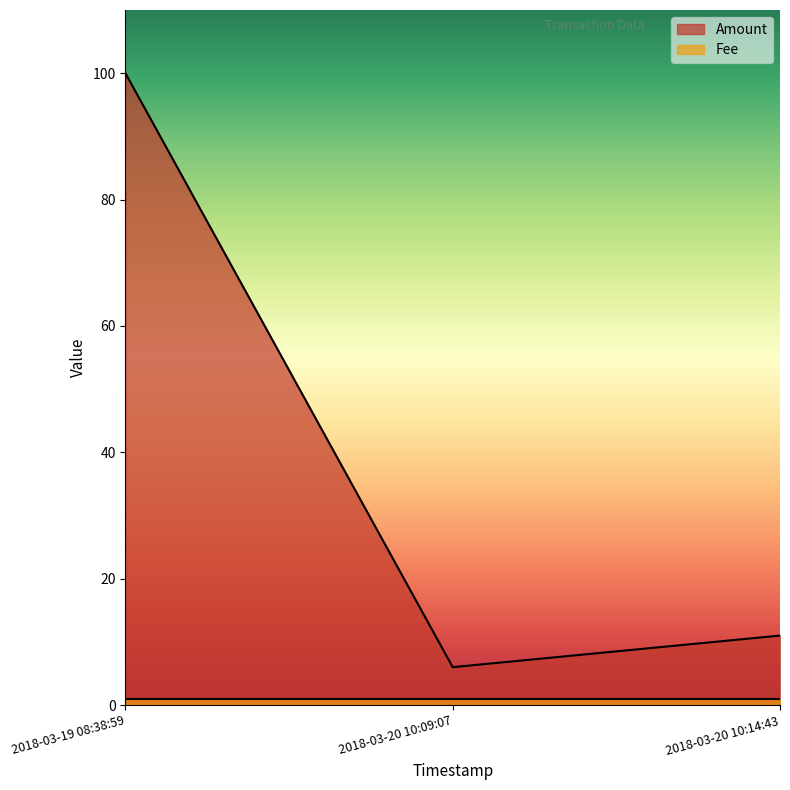

Approximately how many times larger is the value at 2018-03-20 10:09:07 compared to 2018-03-20 10:14:43?

0.5